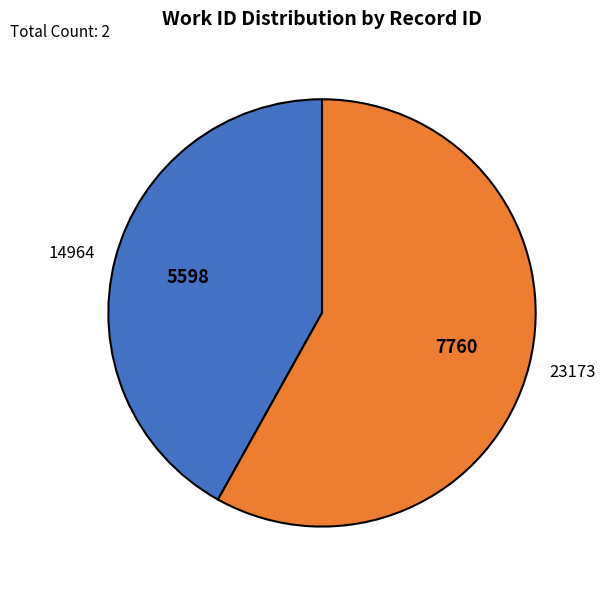

Count the number of slices in the pie.

2